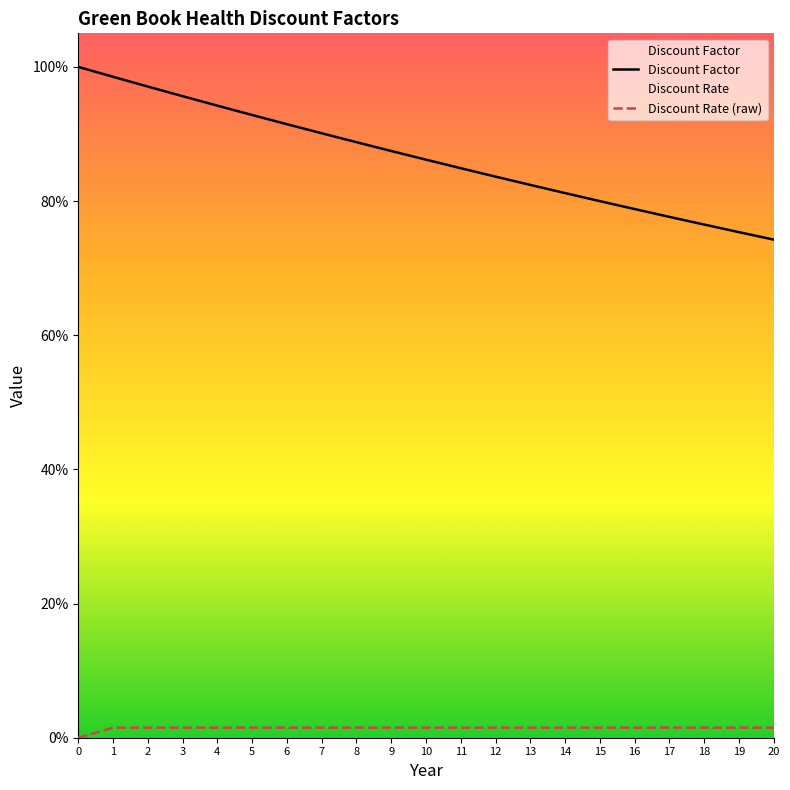

Which series has the widest spread of values?

Discount Factor